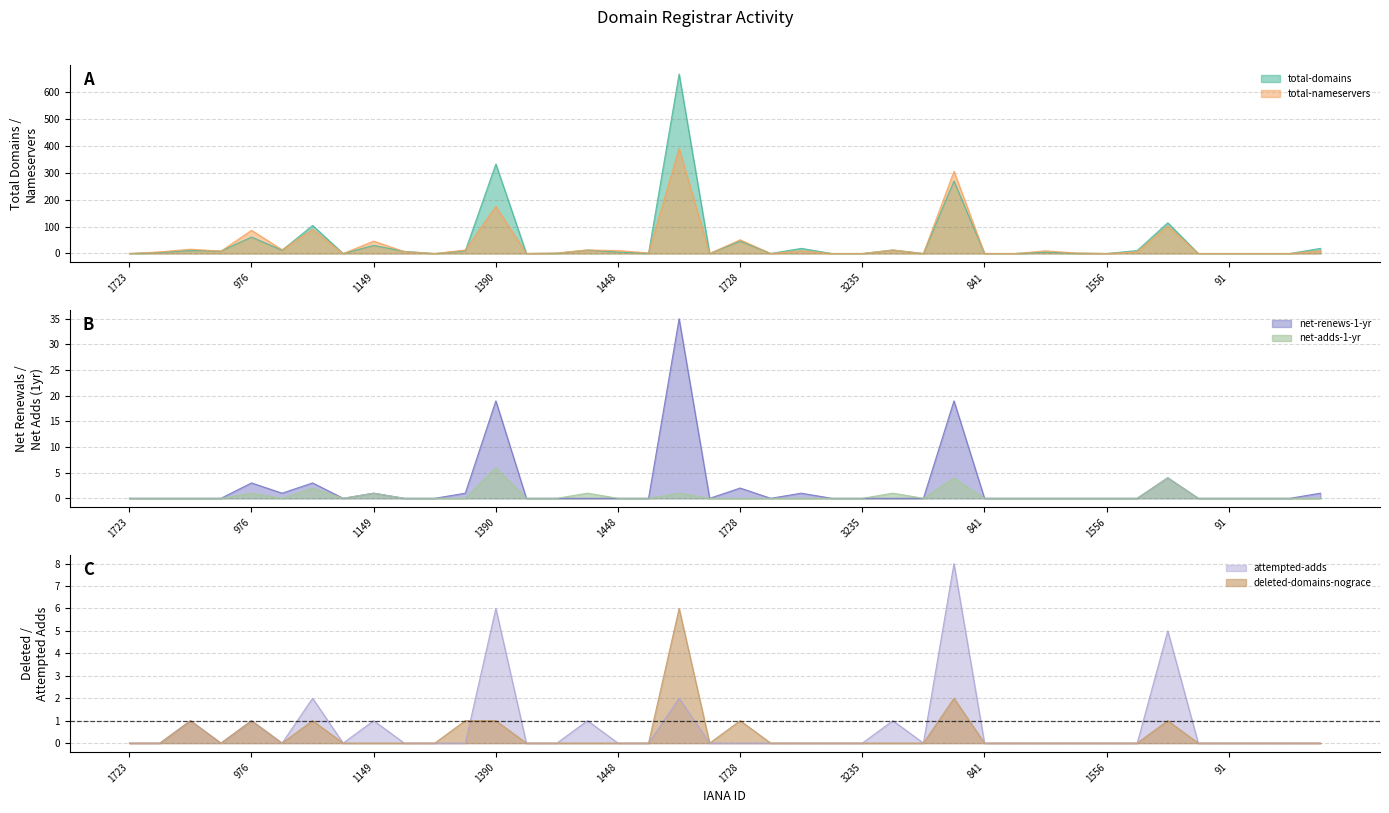

At which label does net-renews-1-yr reach its peak?

1910